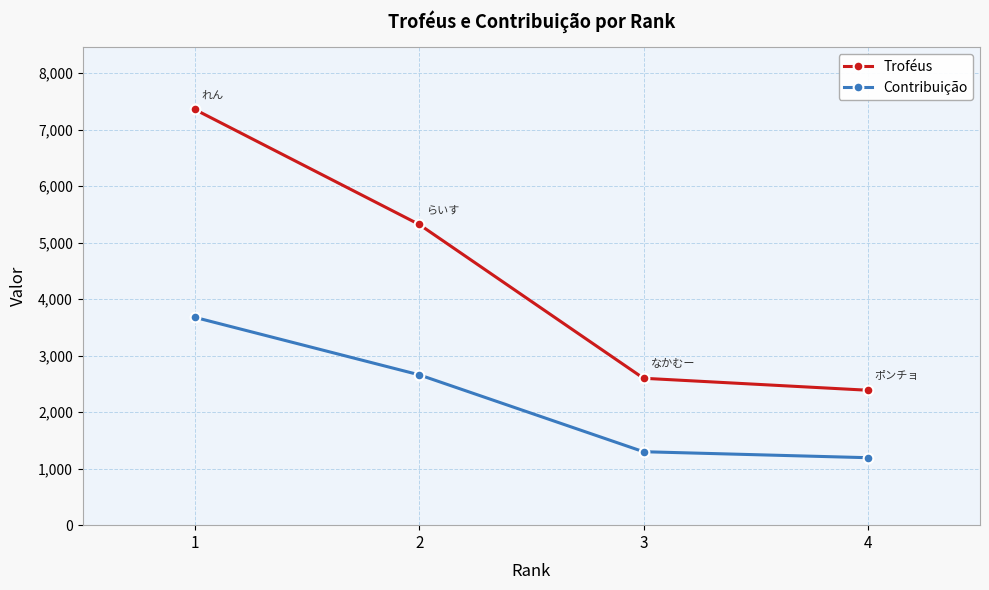

What is the minimum value for Contribuição?

1194